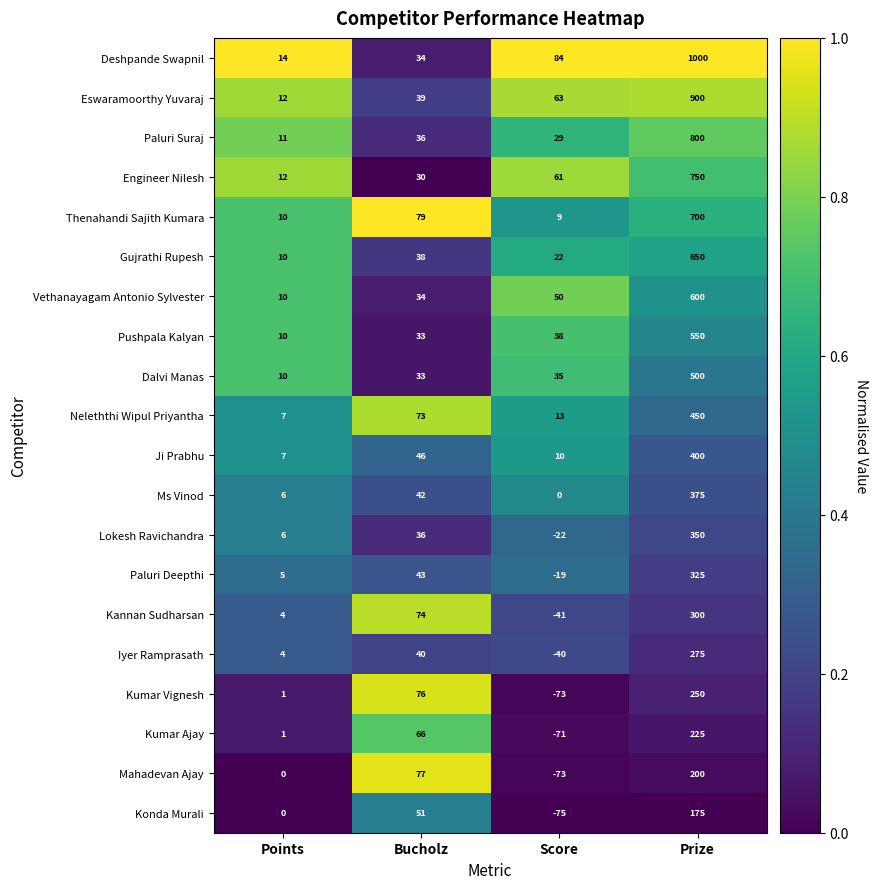

What is the minimum value for Neleththi Wipul Priyantha?

7